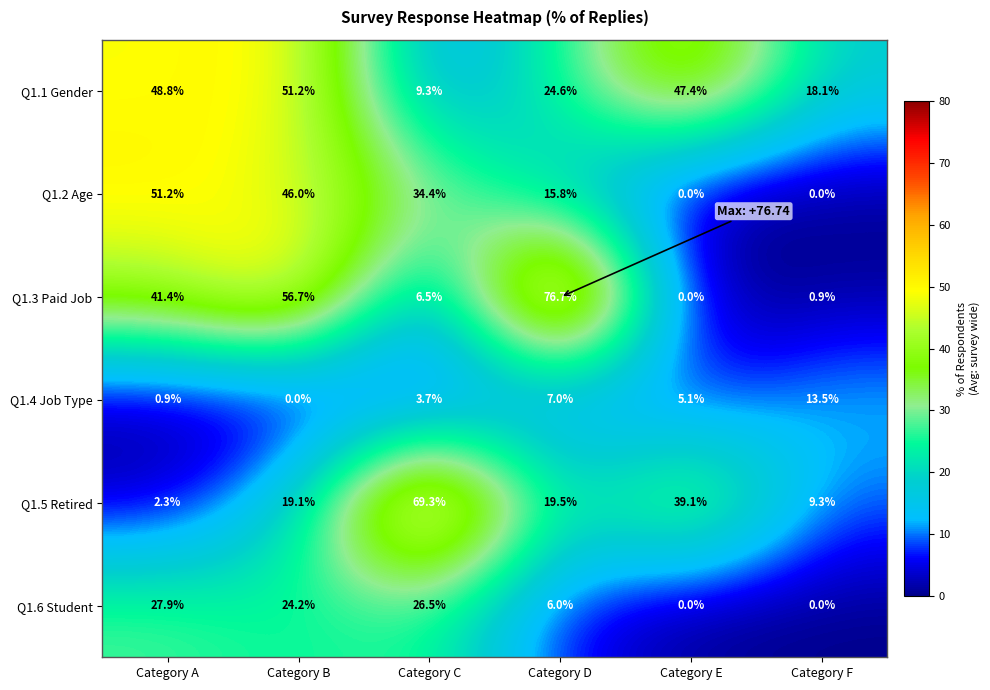

Which series has the widest spread of values?

Q1.3 Paid Job